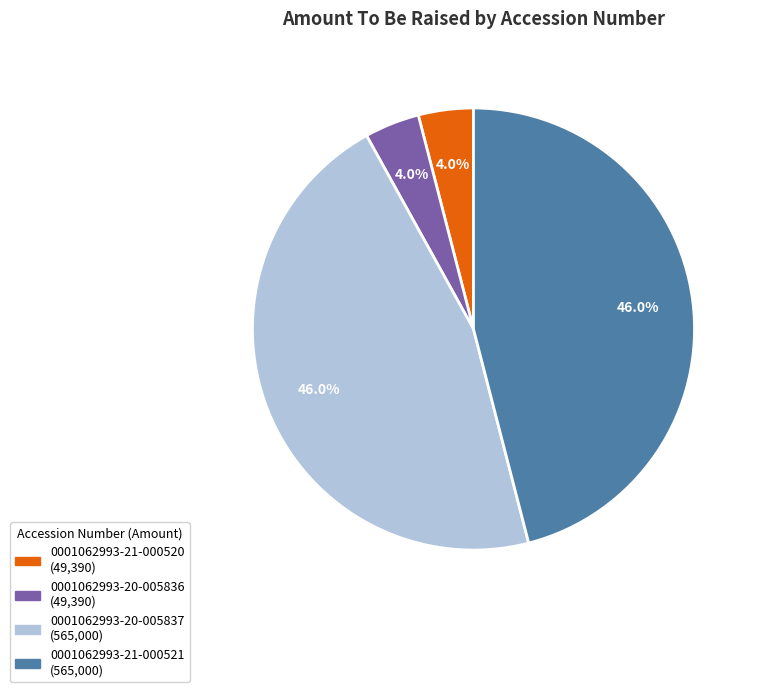

Is there any slice that represents more than half of the pie?

No